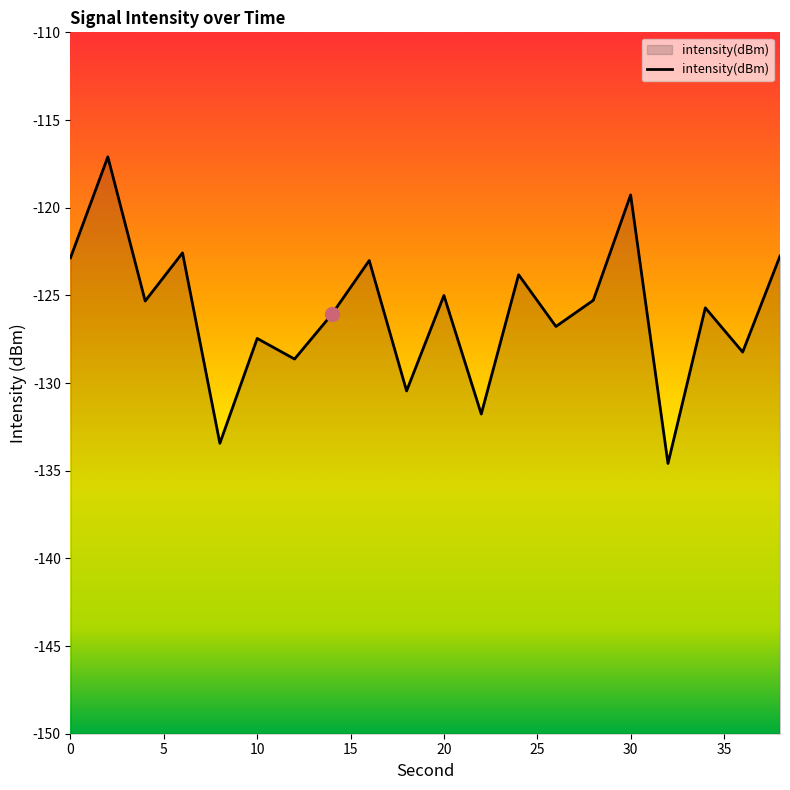

Which category has the lowest value across all series?

32